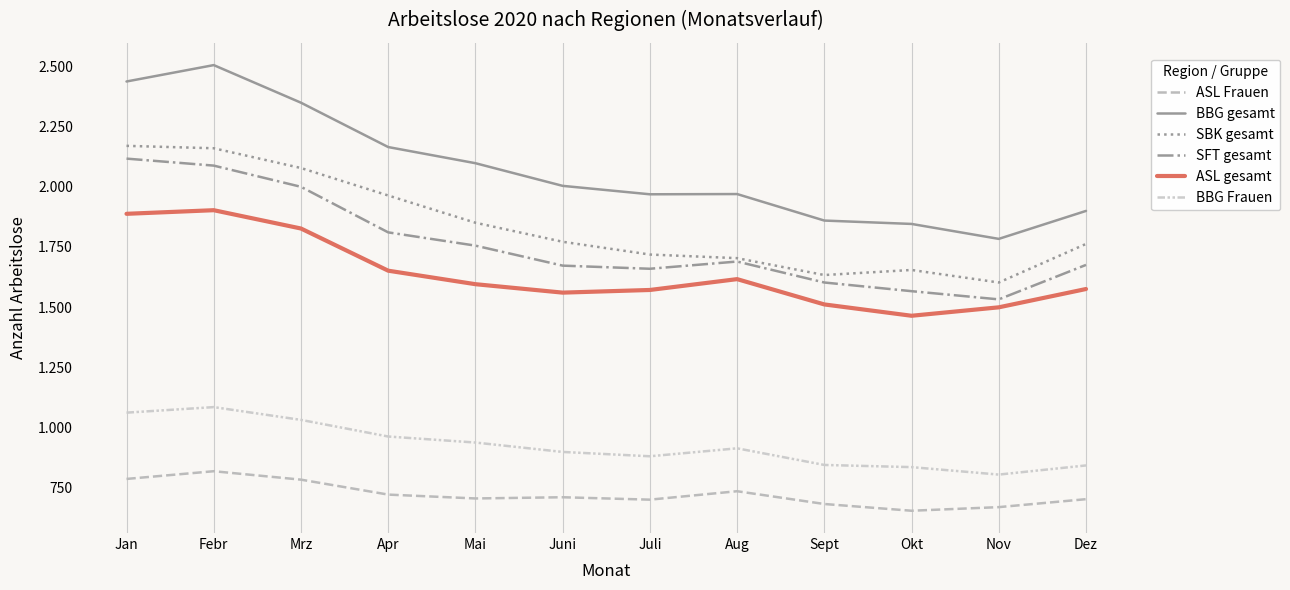

True or false: BBG gesamt has a value of 1311 at Jan.

False